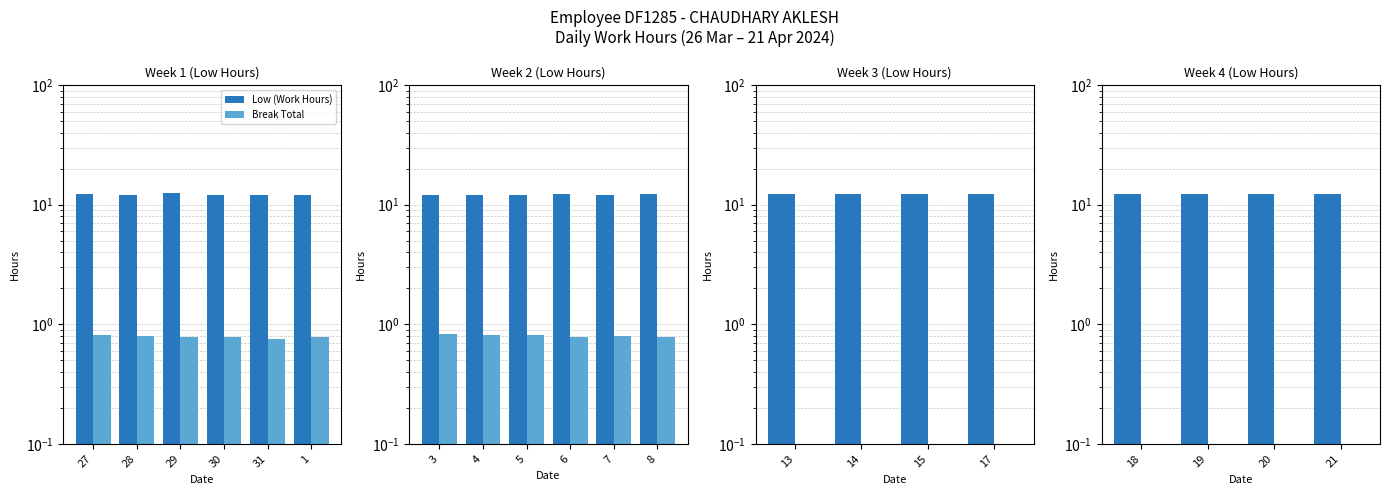

Reading right to left, extract all data points from this chart.

Low (Work Hours): 12.4	12.2	12.3	12.3
Break Total: 0.0	0.0	0.0	0.0